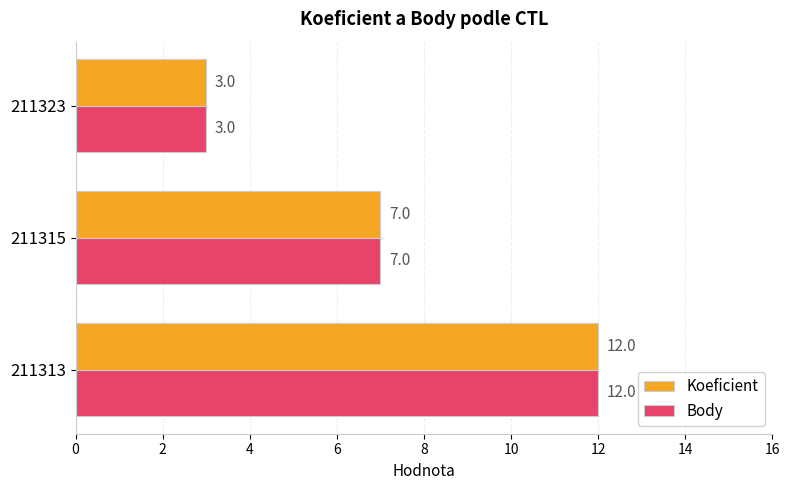

Is it true that Body equals 3 at 211323?

True